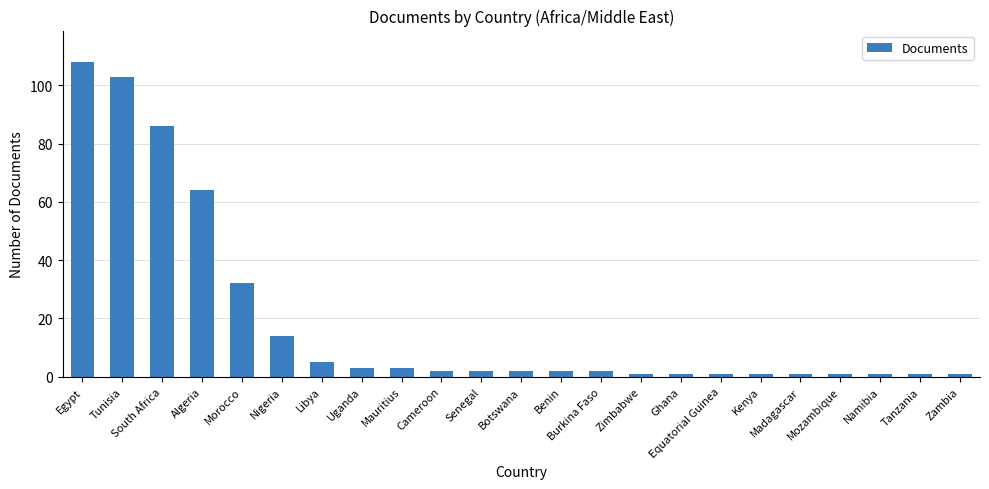

How many categories are shown in the chart?

23